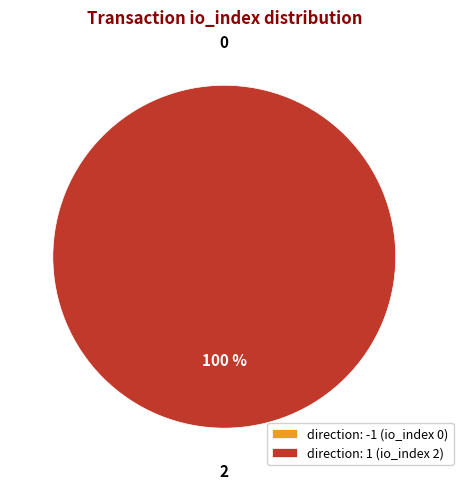

Which slice represents more than half of the pie?

direction: 1 (io_index 2)